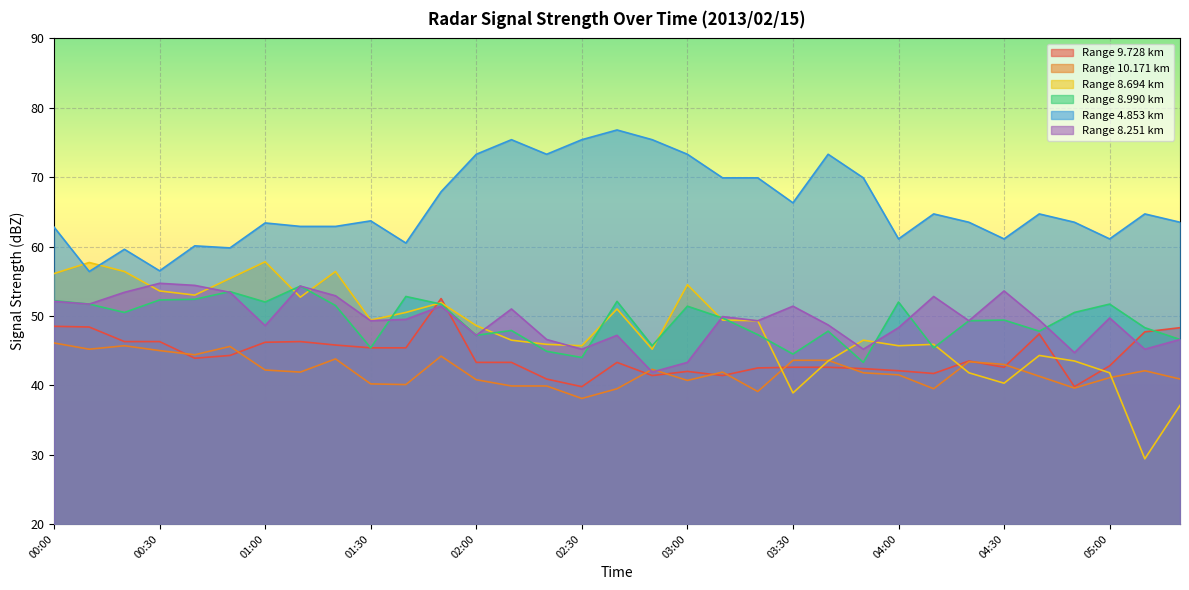

The value of 8.251 at 03:30 is 51.4. True or false?

True